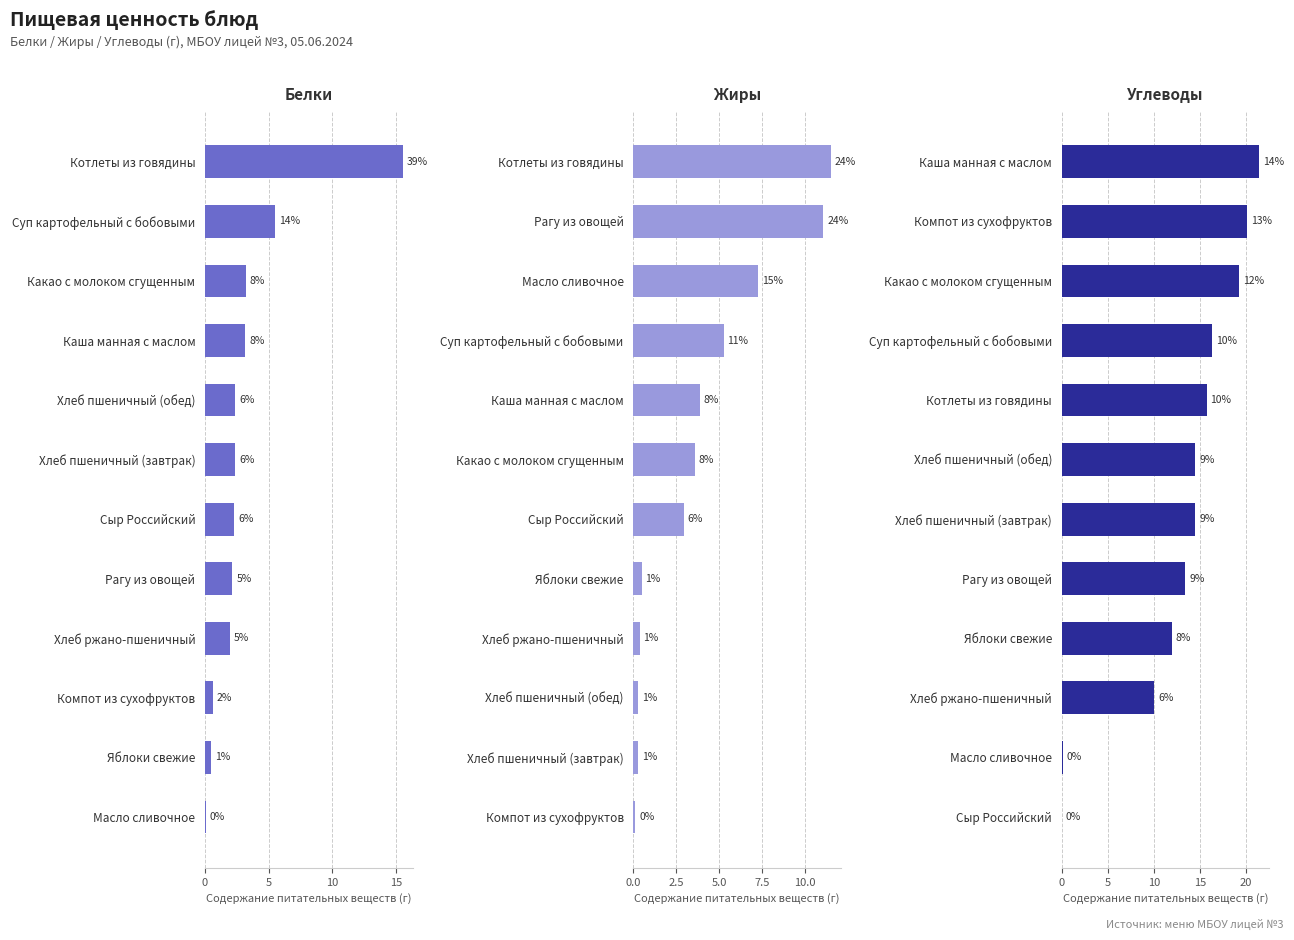

What is the sum of all Жиры values?

47.2